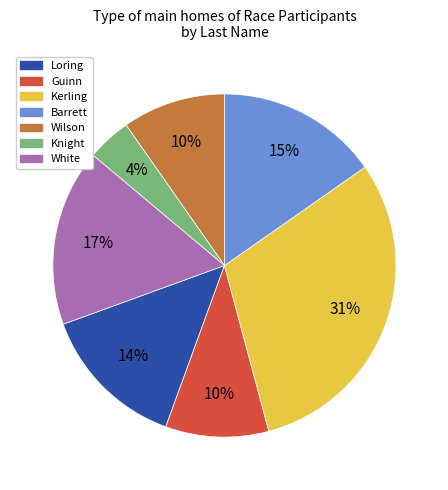

Is it true that Knight is 4% of the pie?

True